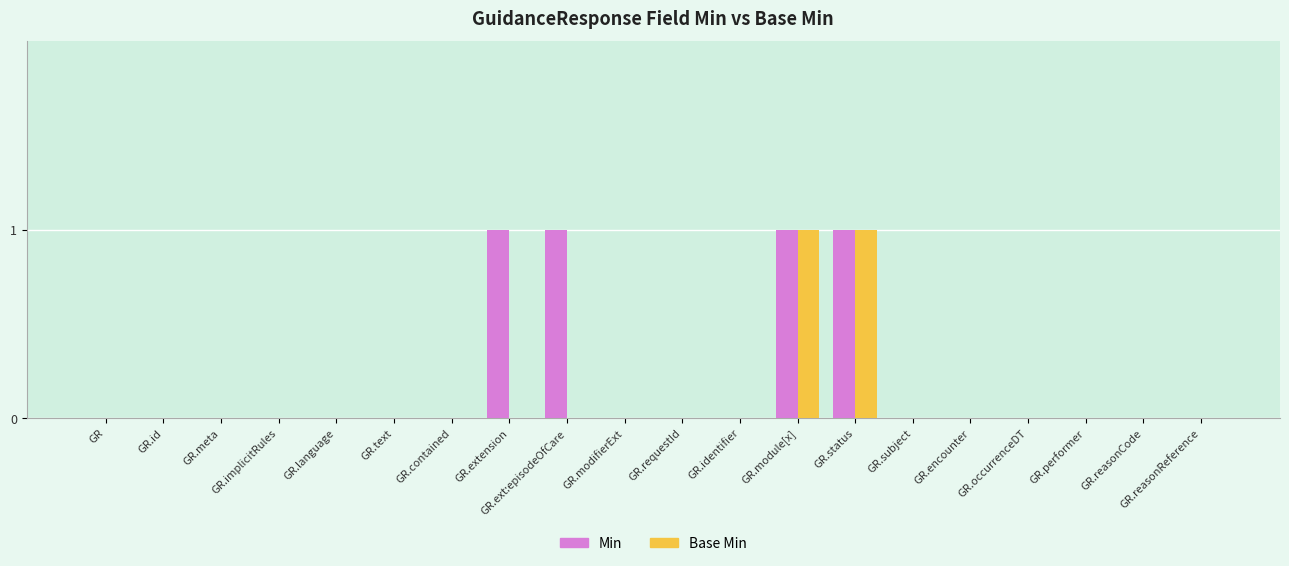

Between GR.ext:episodeOfCare and GR.occurrenceDT, which series saw the biggest shift?

Min